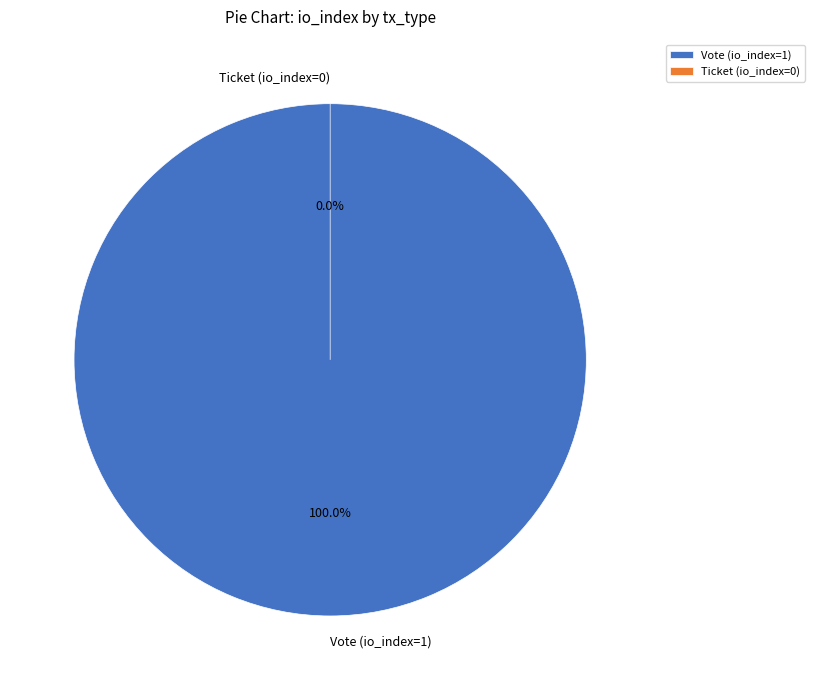

Which category has the smallest portion of the pie?

Ticket (io_index=0)